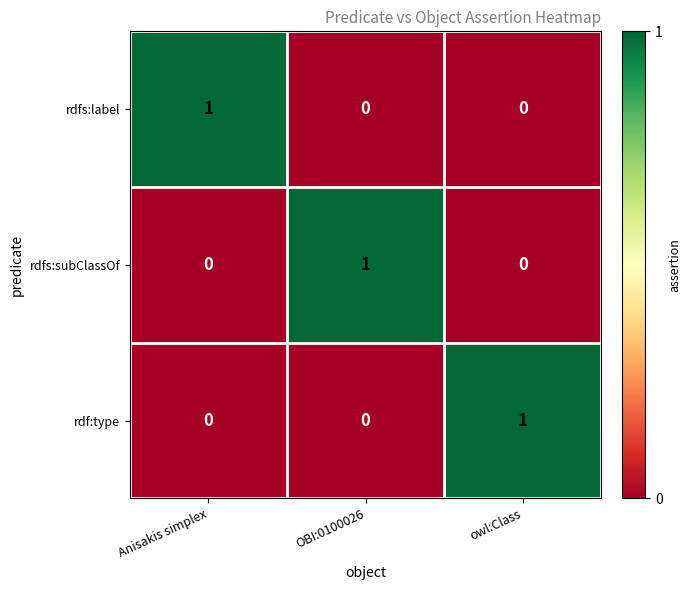

What is the maximum value shown in the chart?

1